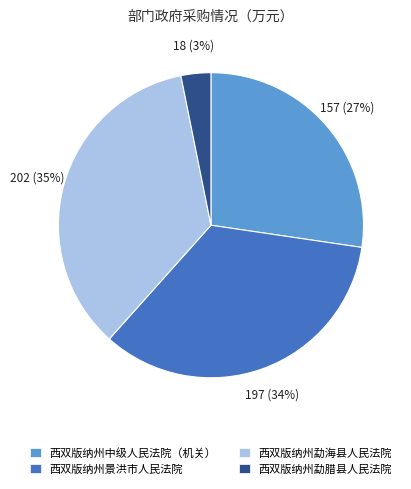

Which has a higher value, 西双版纳州勐海县人民法院 or 西双版纳州景洪市人民法院?

西双版纳州勐海县人民法院